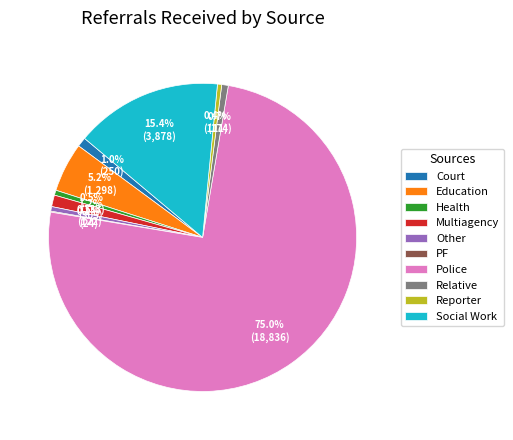

Which category accounts for the majority?

Police